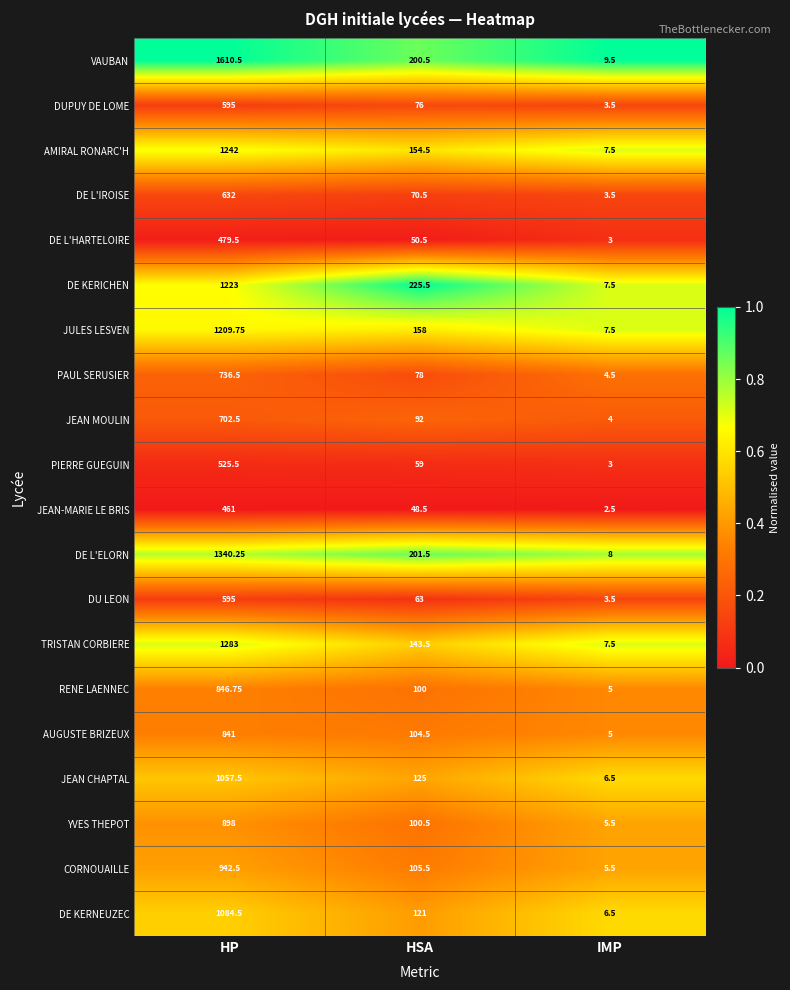

What is the difference between the highest and lowest values at IMP?

7.0